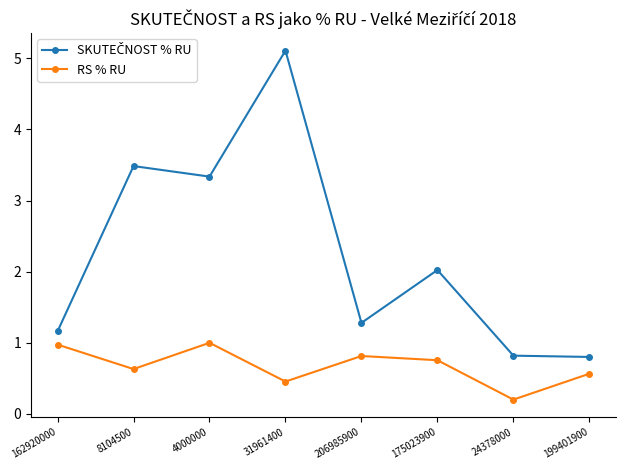

What is the average value of the RS % RU series?

0.7